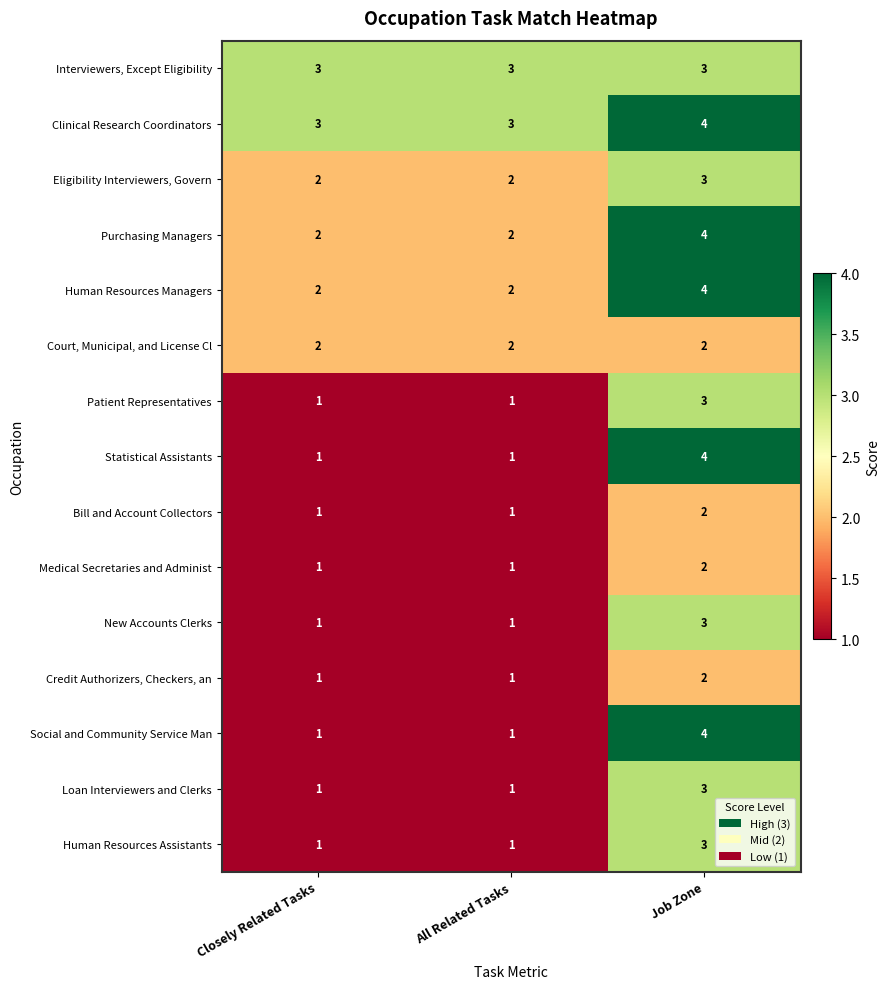

The value of Clinical Research Coordinators at All Related Tasks is 1. True or false?

False